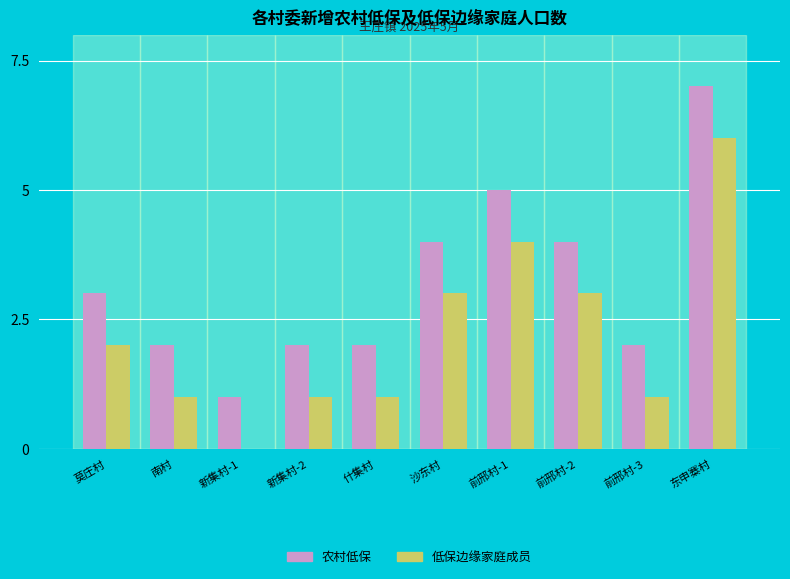

At which category is the sum across all series the highest?

东申寨村